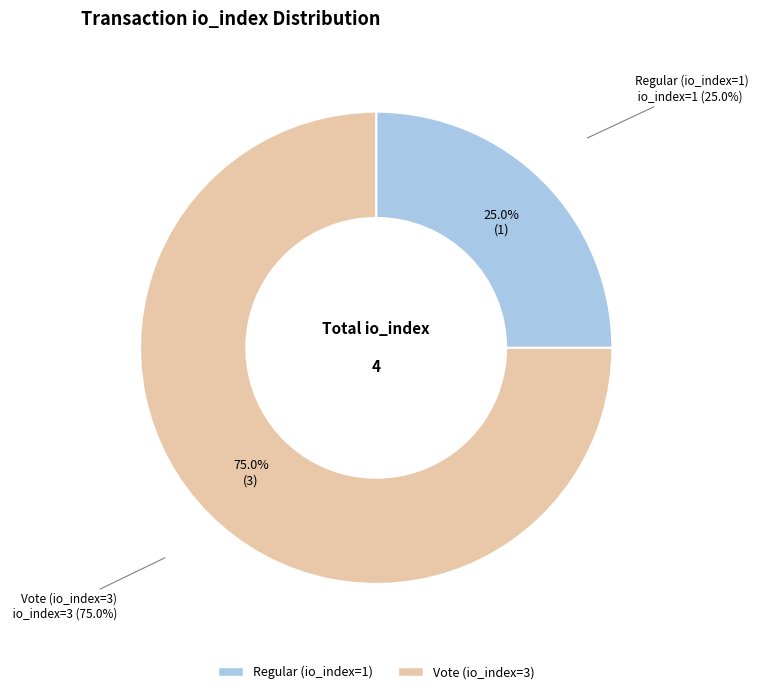

How much of the chart is everything except Vote (io_index=3)?

25.0%